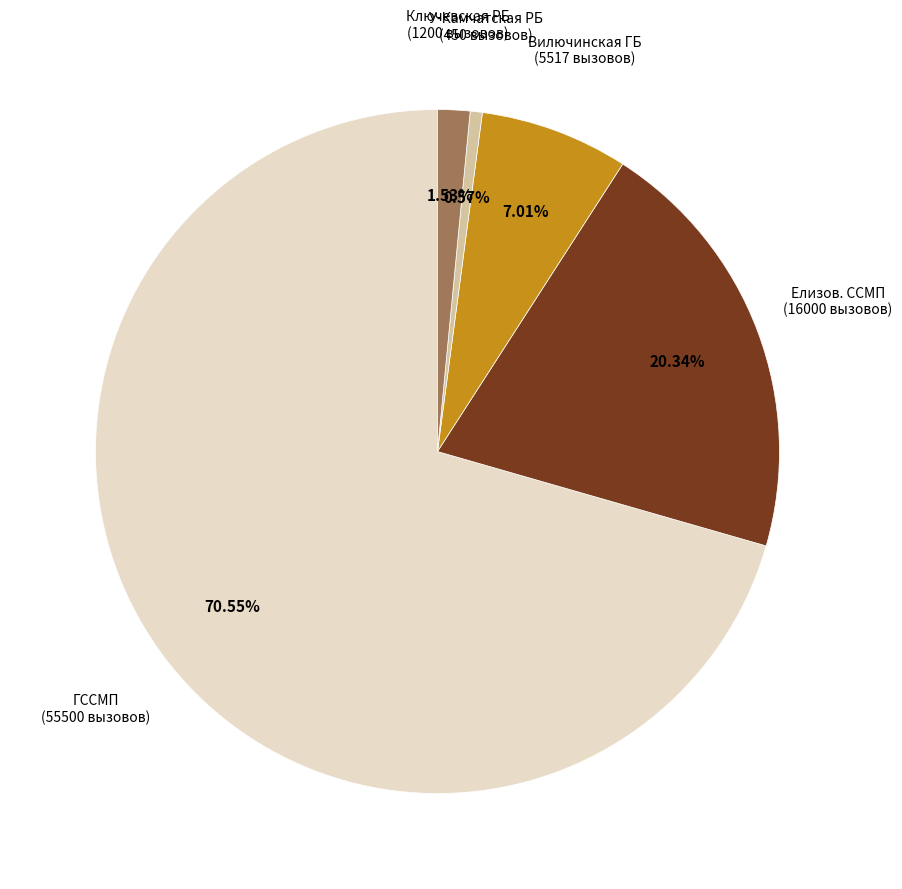

Between Елизов. ССМП and ГССМП, which is larger?

ГССМП